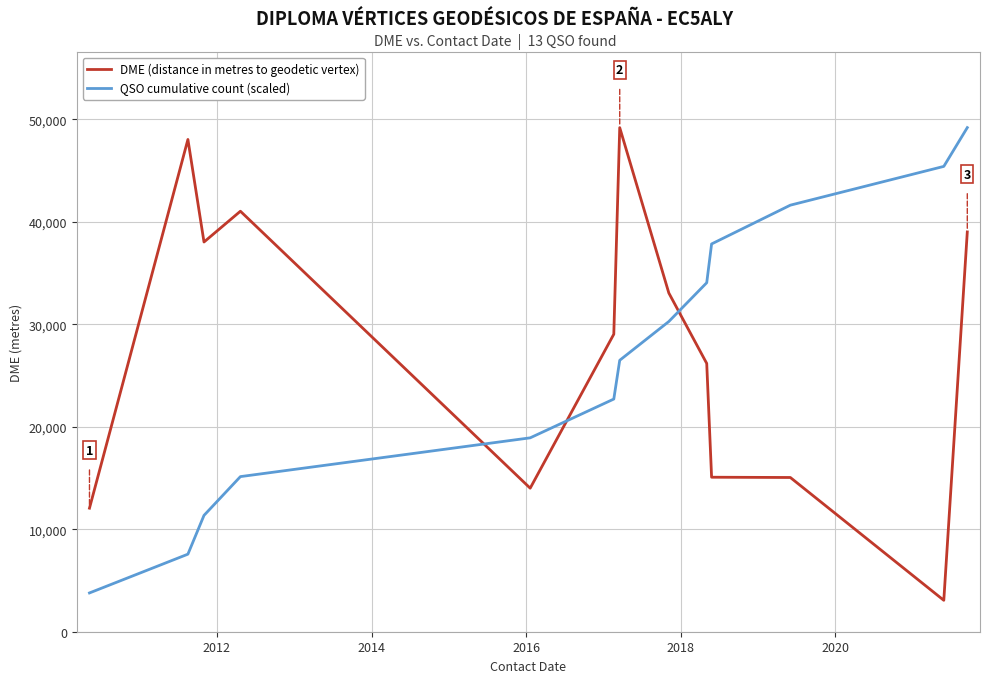

What is the minimum value shown in the chart?

3065.0